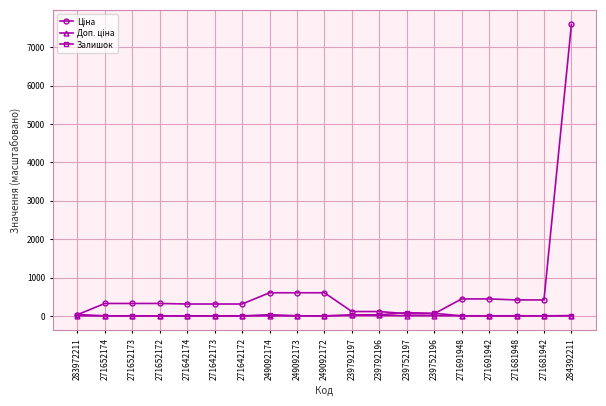

At which category does the chart reach its peak across all series?

284392211